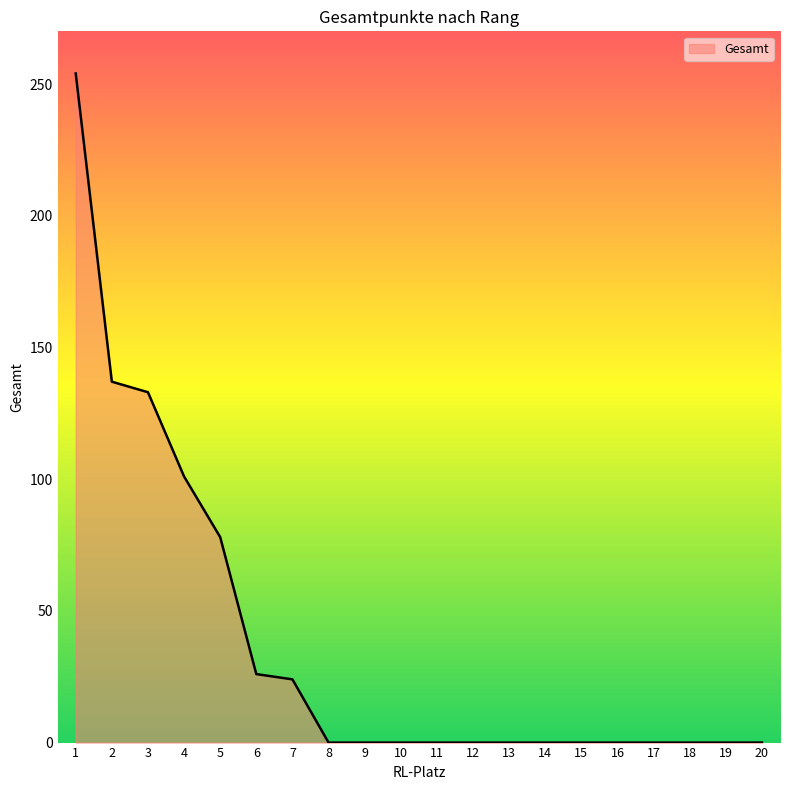

What is the difference between the maximum and second lowest values?

254